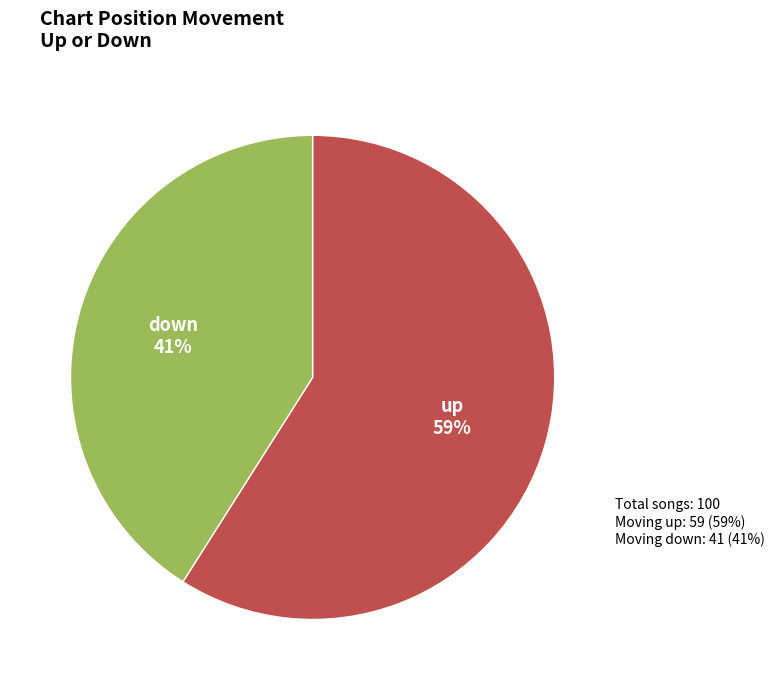

Does any single category account for the majority?

Yes